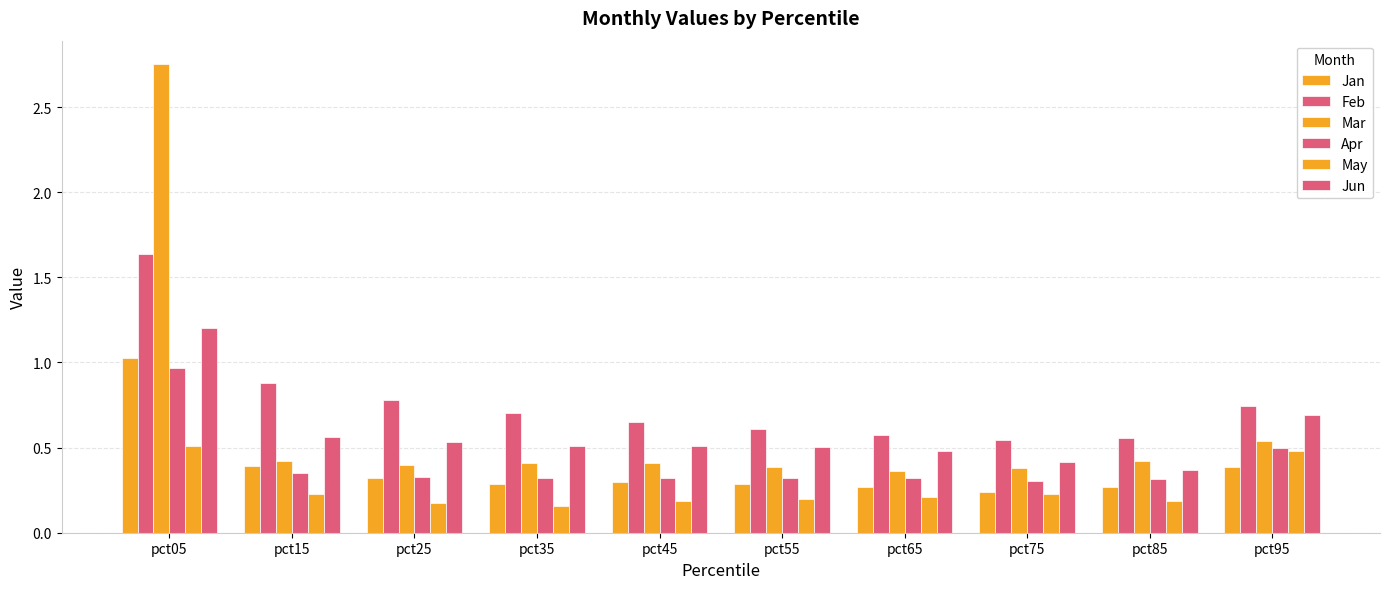

What is the maximum value for Feb?

1.6